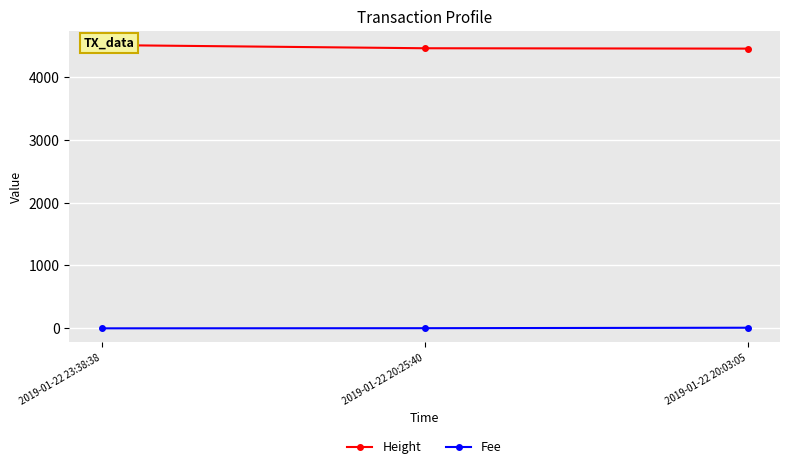

Rank the categories by Fee value from highest to lowest.

2019-01-22 20:03:05, 2019-01-22 20:25:40, 2019-01-22 23:38:38